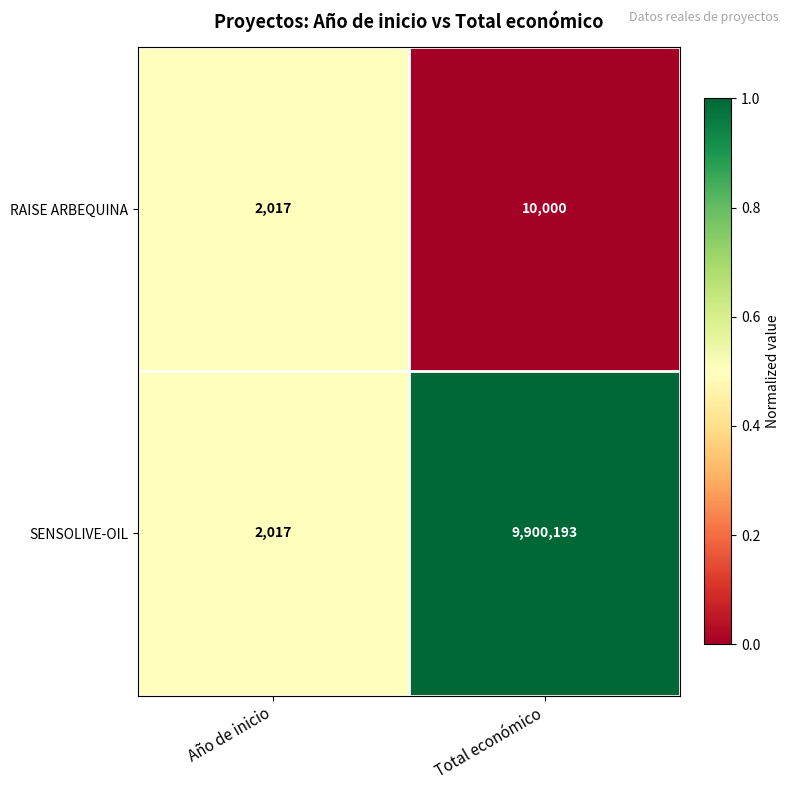

True or false: RAISE ARBEQUINA has a value of 3902 at Total económico.

False